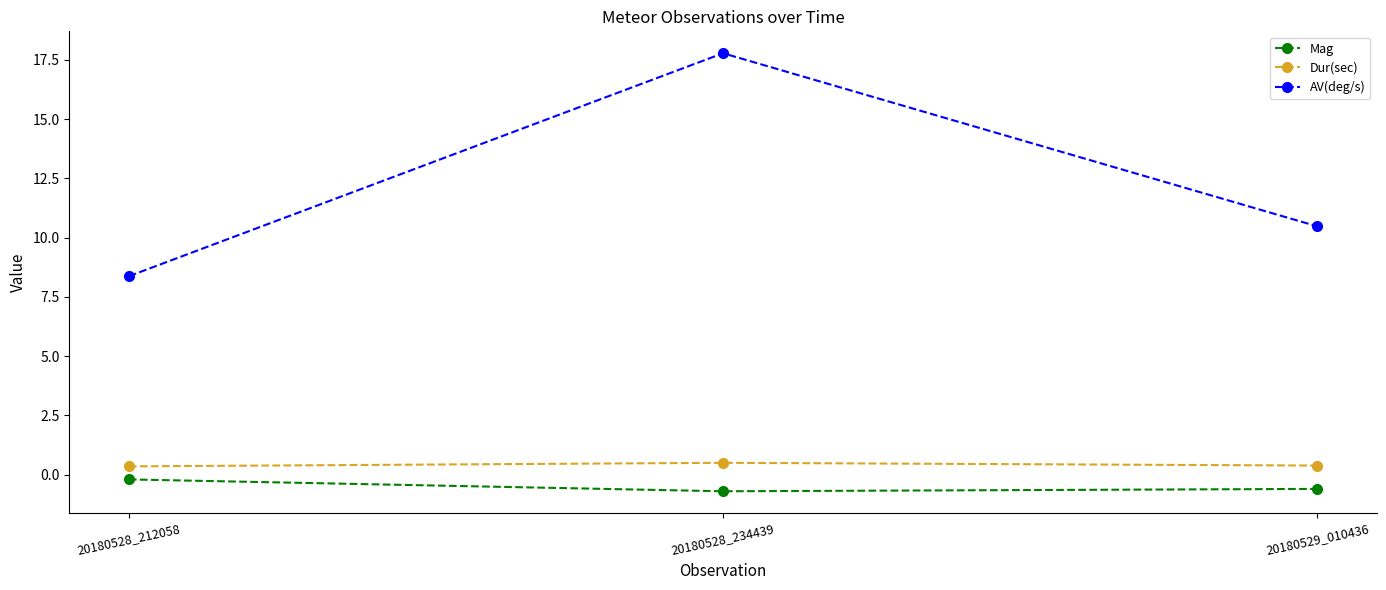

What is the difference between the highest and lowest values at 20180528_234439?

18.5